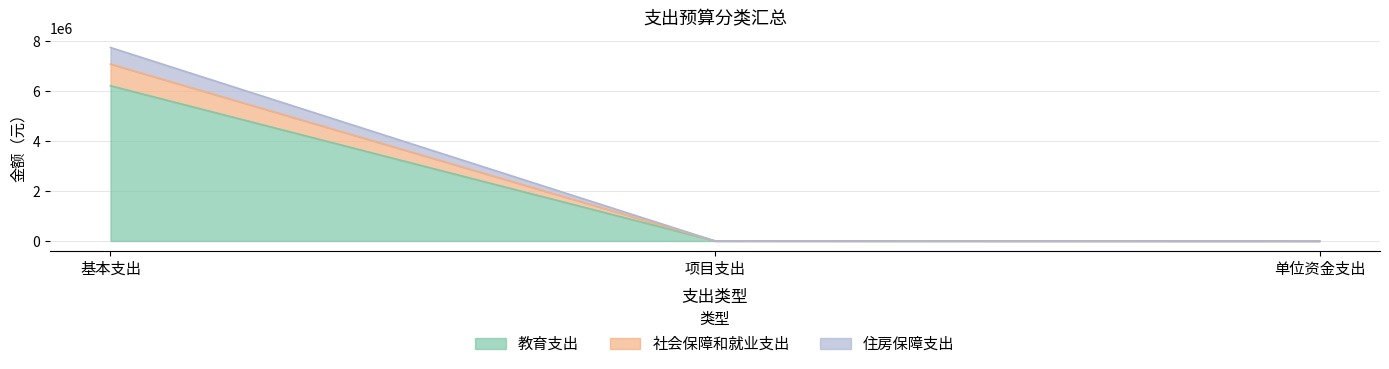

What is the difference between the maximum and minimum values in the 教育支出 series?

6218611.1